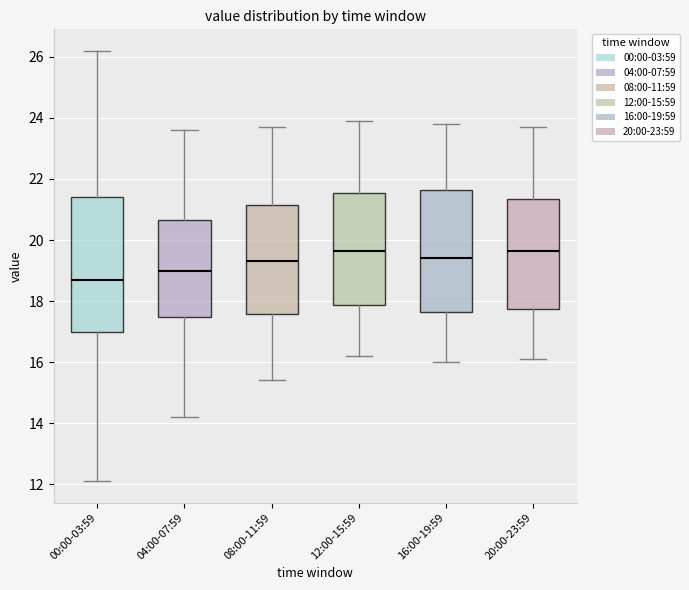

Reading left to right, transcribe this box plot: for each box, give where its median line is, the range the box spans, and where its two whiskers end, as read against the y-axis. The values are not printed on the chart, so give them approximately, as read against the axis.

00:00-03:59: median 18.8, box 17.0 to 21.4, whiskers 12.2 to 26.2
04:00-07:59: median 19.0, box 17.4 to 20.6, whiskers 14.2 to 23.6
08:00-11:59: median 19.4, box 17.6 to 21.2, whiskers 15.4 to 23.8
12:00-15:59: median 19.6, box 17.8 to 21.6, whiskers 16.2 to 24.0
16:00-19:59: median 19.4, box 17.6 to 21.6, whiskers 16.0 to 23.8
20:00-23:59: median 19.6, box 17.8 to 21.4, whiskers 16.2 to 23.8